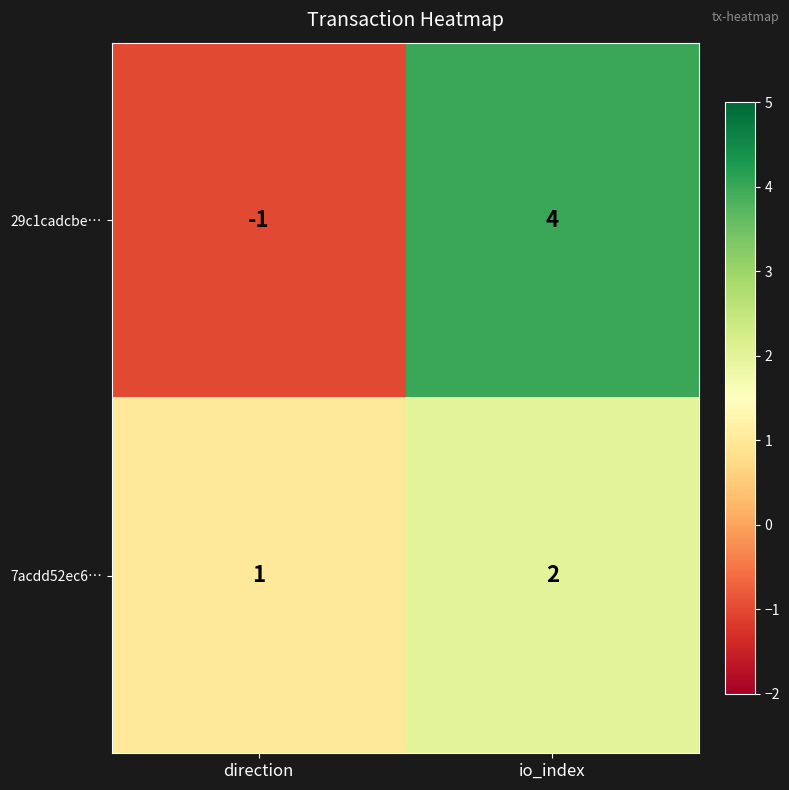

What is the sum of all 29c1cadcbe… values?

3